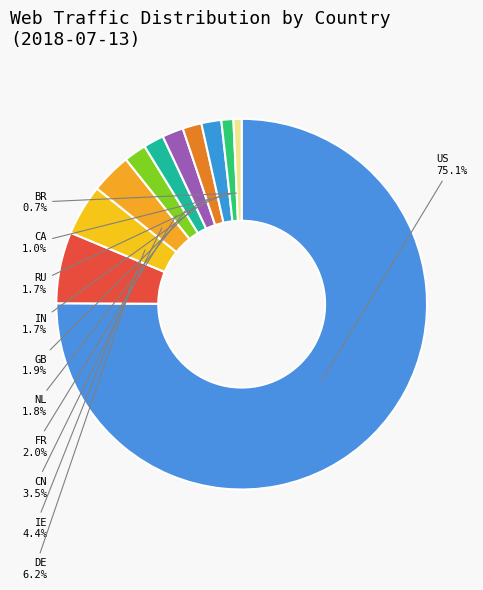

Which slice is the largest?

US